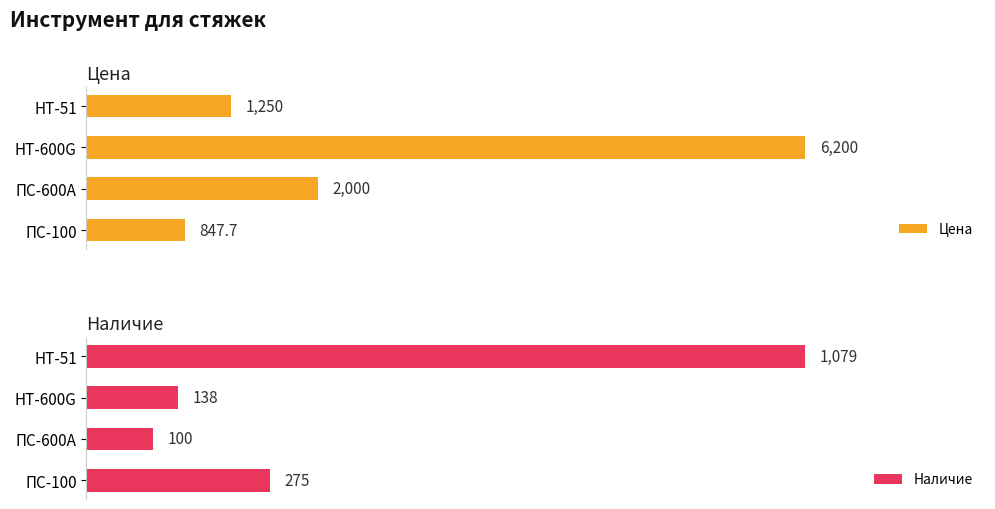

Rank the series by their average value, from lowest to highest.

Наличие, Цена